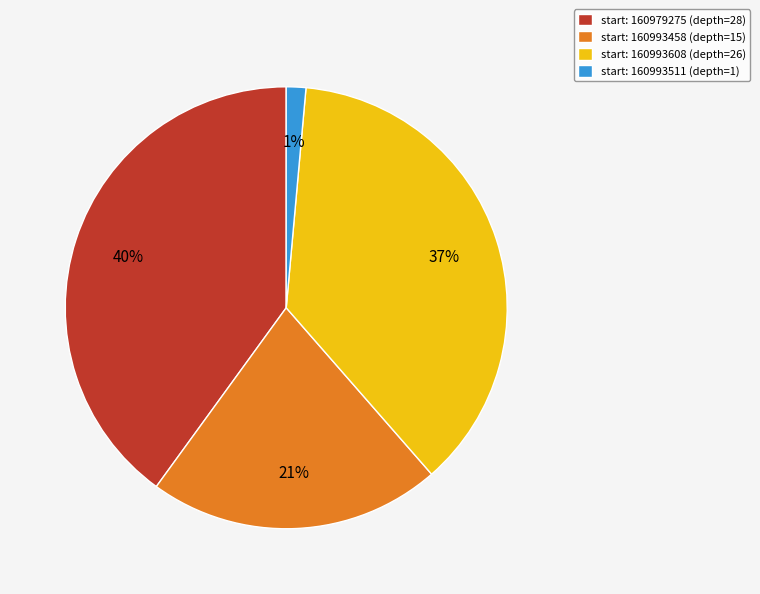

What percentage is the start: 160979275 (depth=28) slice, to the nearest percent?

40%